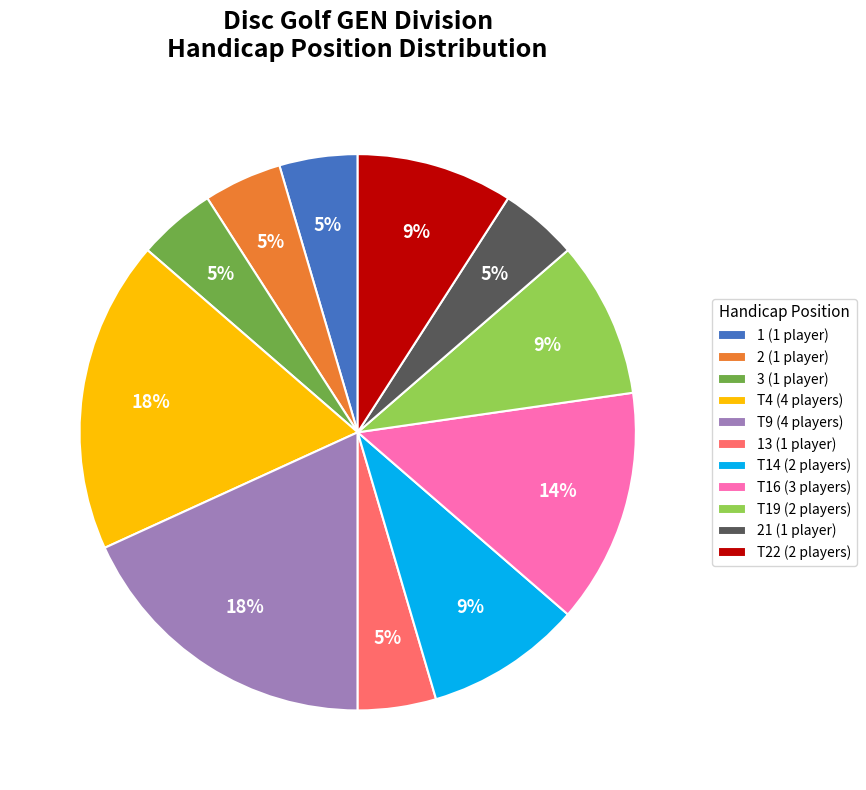

To the nearest percent, what is the average slice percentage?

9%